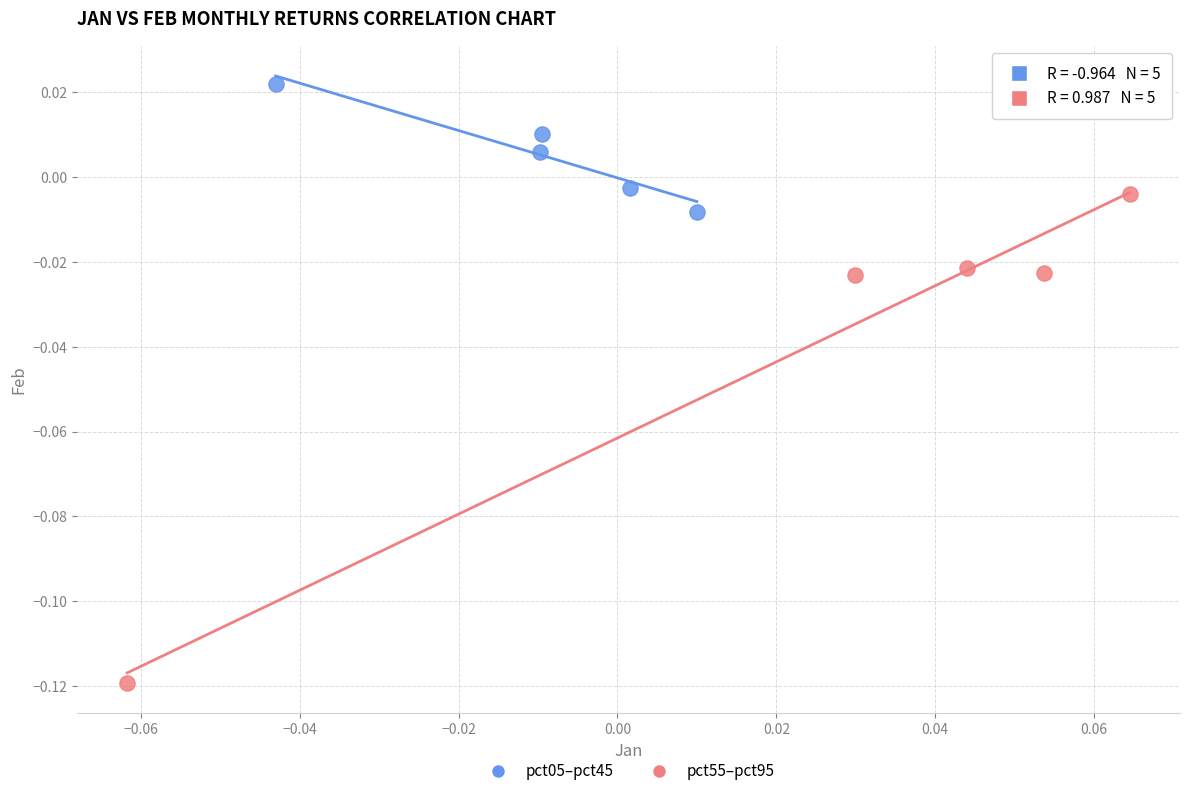

What are all the series names shown in the legend?

pct05–pct45, pct55–pct95